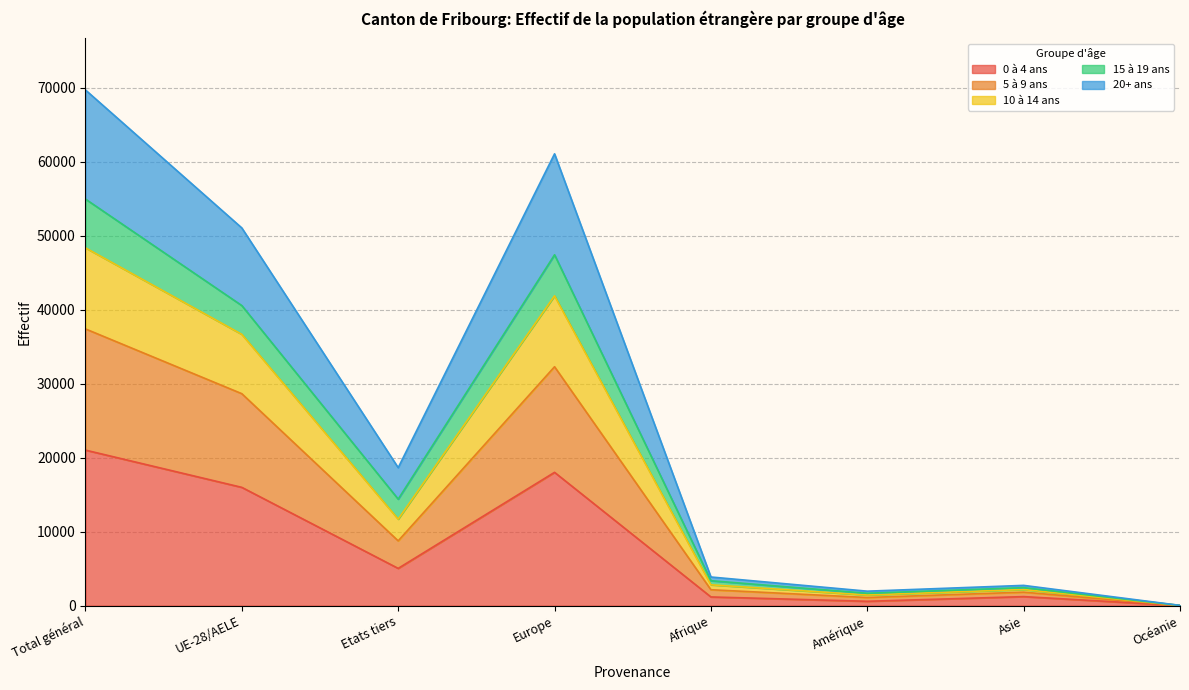

Between UE-28/AELE and Afrique, which is larger?

UE-28/AELE